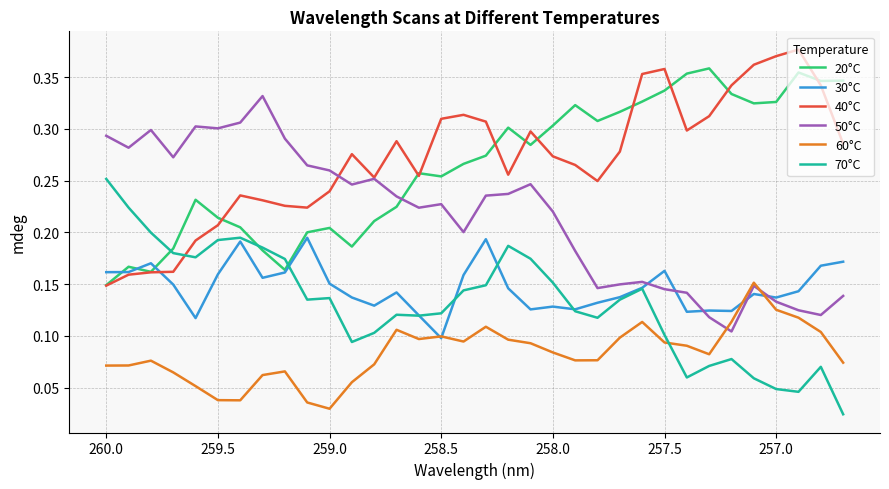

How many interior local valleys does the 20°C series have?

8